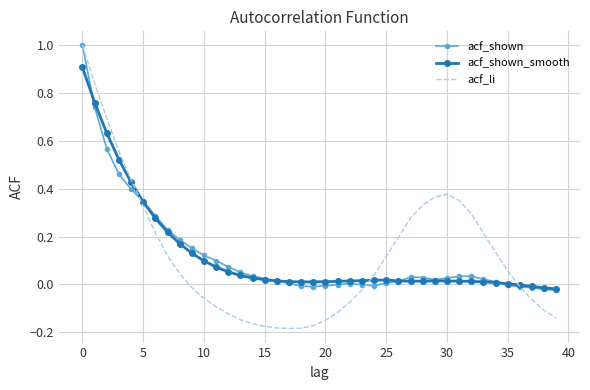

Which series has the largest range (max minus min)?

acf_li